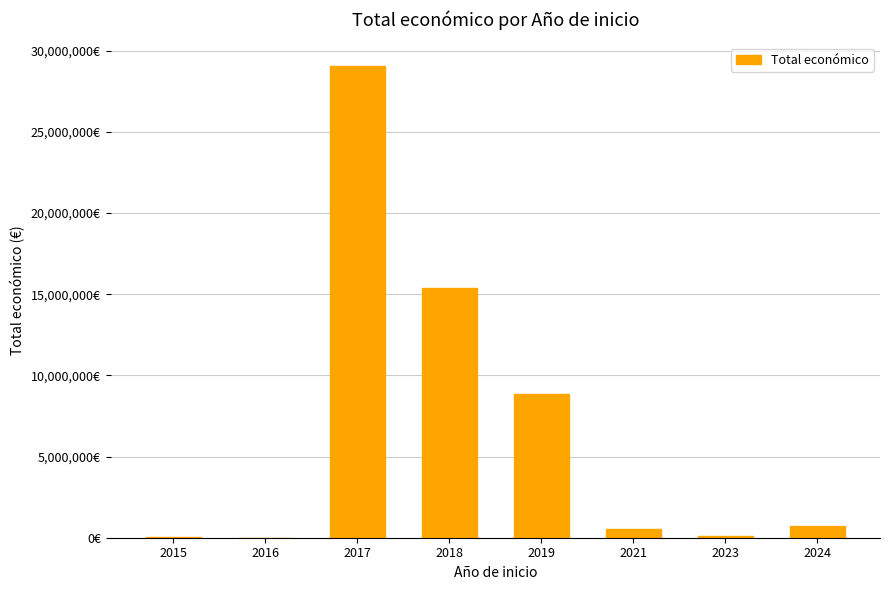

What is the difference between the maximum and minimum values?

29055477